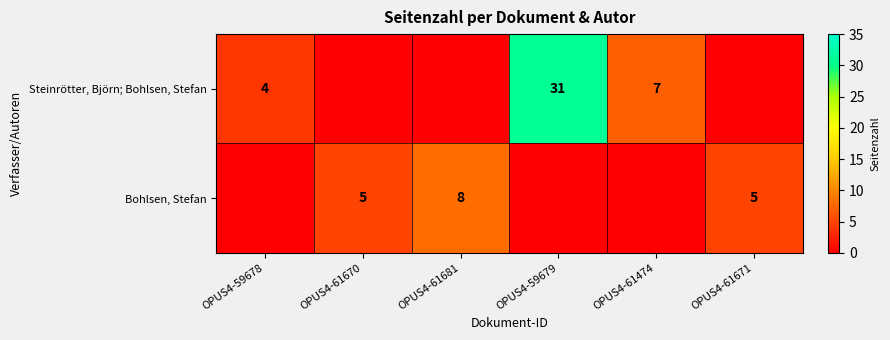

The Steinrötter, Björn; Bohlsen, Stefan series shows 3 at OPUS4-61474. True or false?

False